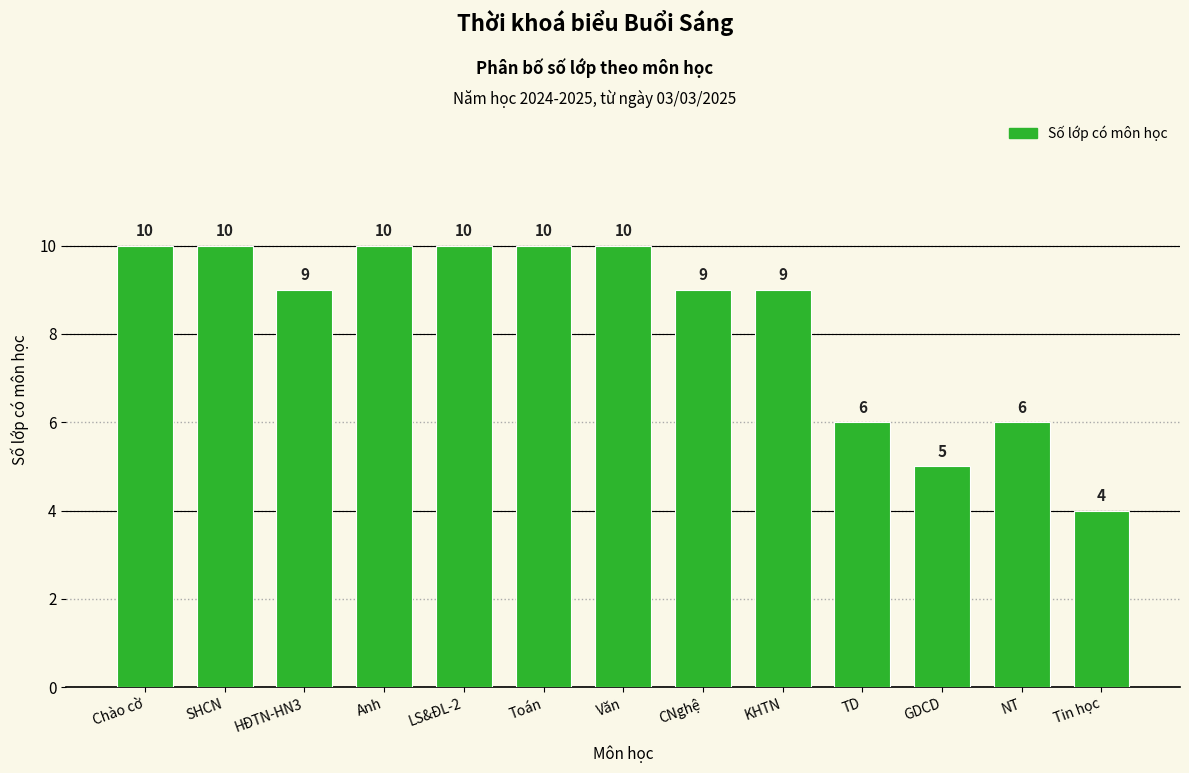

What is the ratio of the value at Toán to the value at Anh?

1.0